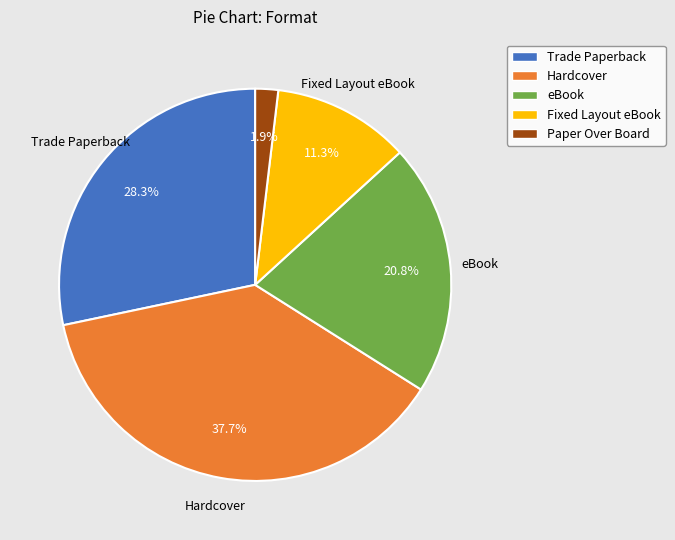

To the nearest percent, what percentage of the pie is Paper Over Board?

2%